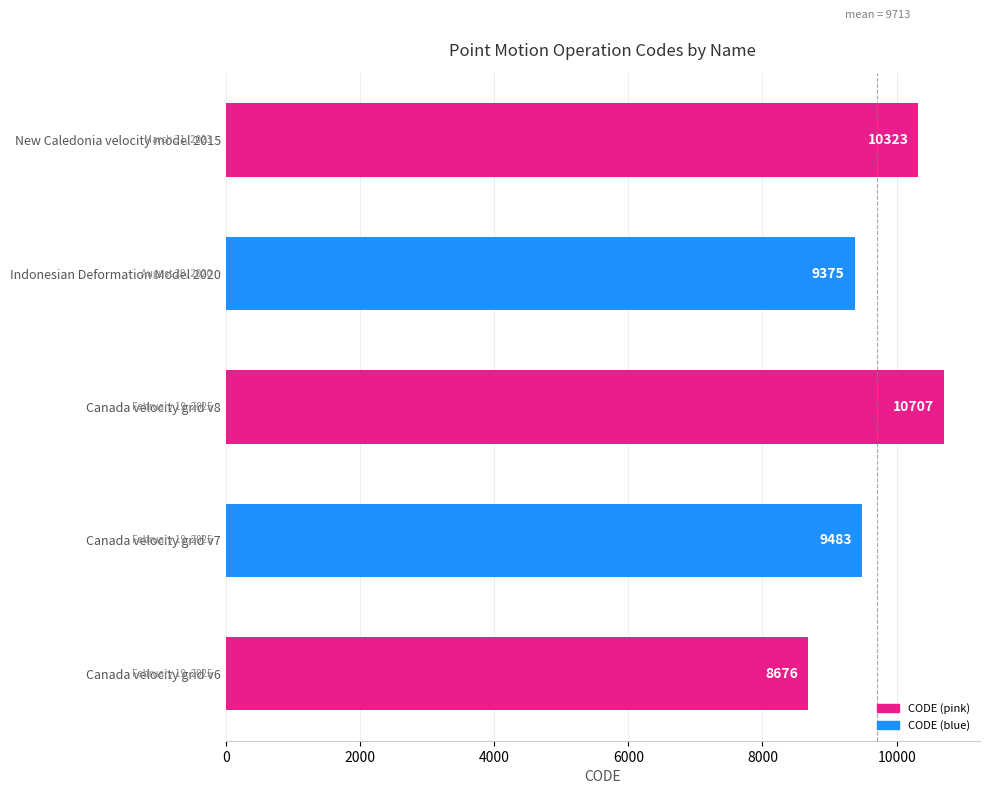

What is the maximum value shown in the chart?

10707